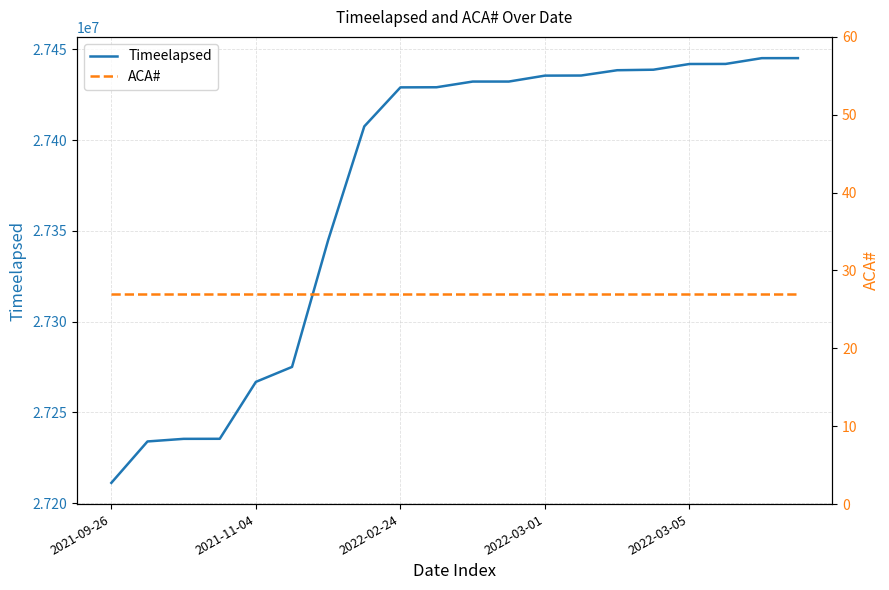

True or false: ACA# has more than 0 points higher than both neighbors.

False